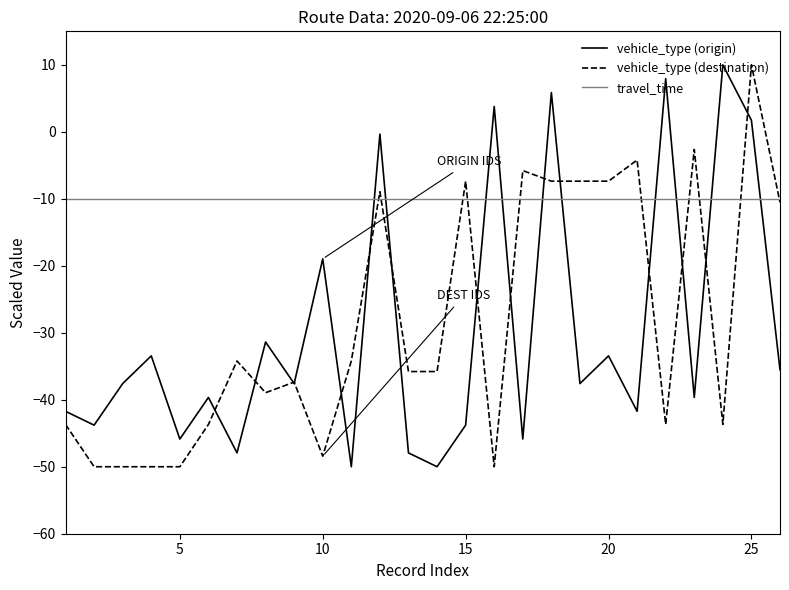

Which series has the largest total across all categories?

travel_time